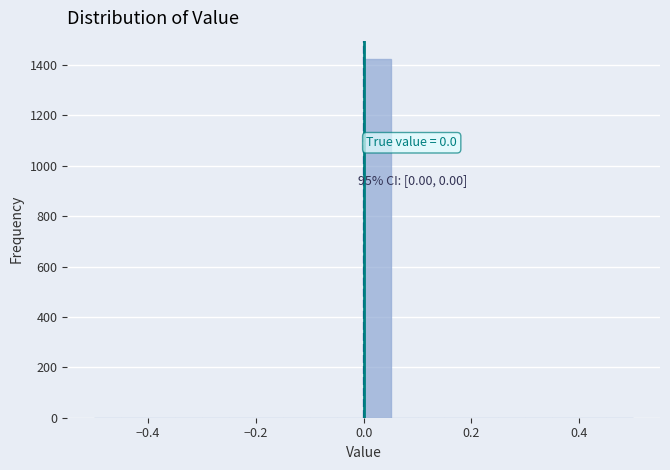

Around what value on the x-axis is the tallest bar? Give the approximate position of its centre, as read against the axis.

0.02